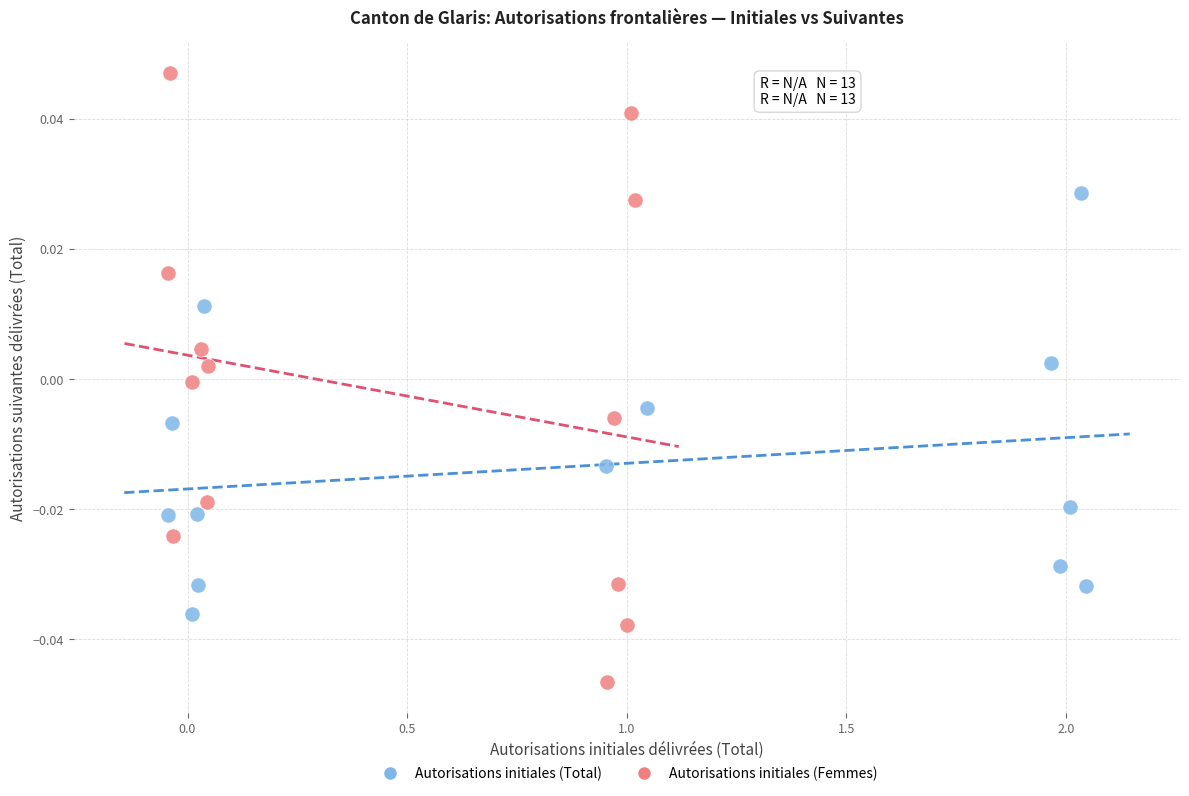

Which series contains the lowest Y value?

Autorisations initiales (Femmes)